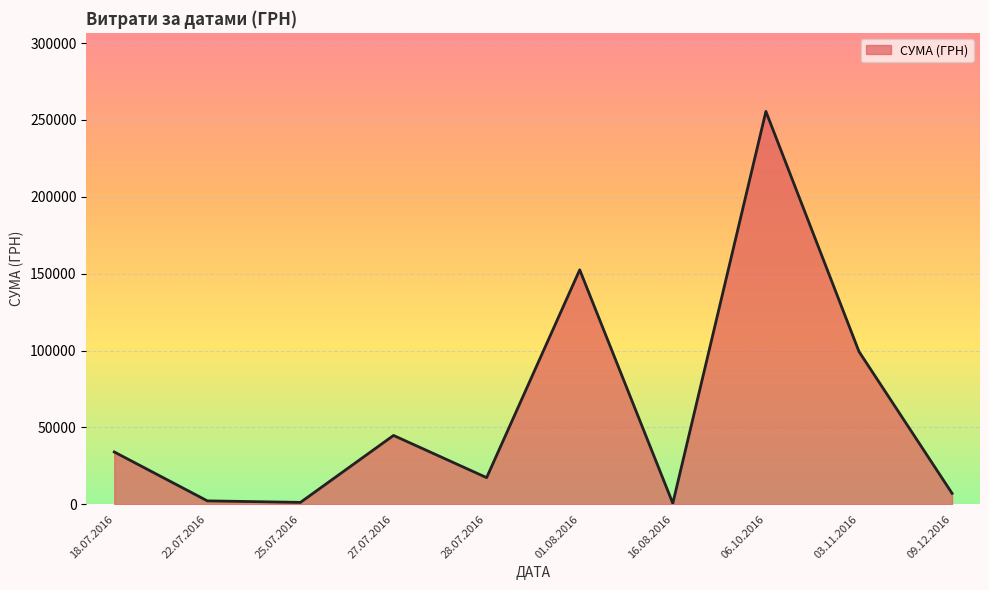

What is the difference between the maximum and minimum values?

254950.2